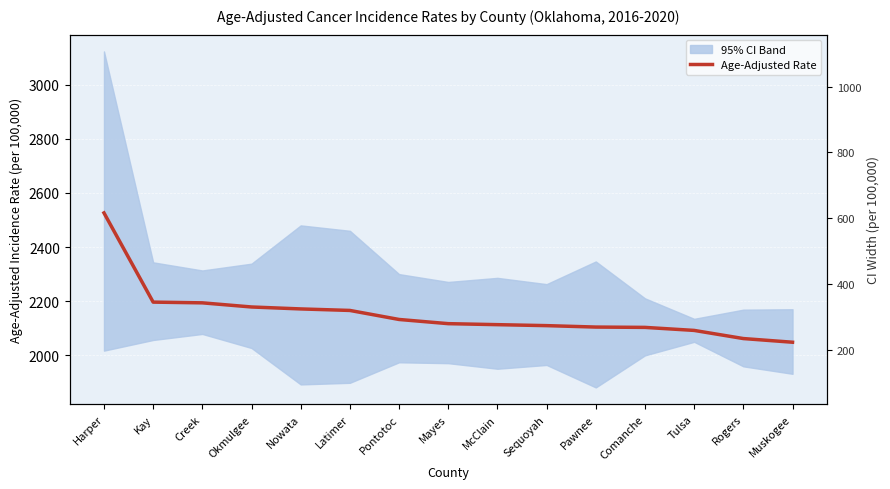

Count the number of categories in the chart.

15